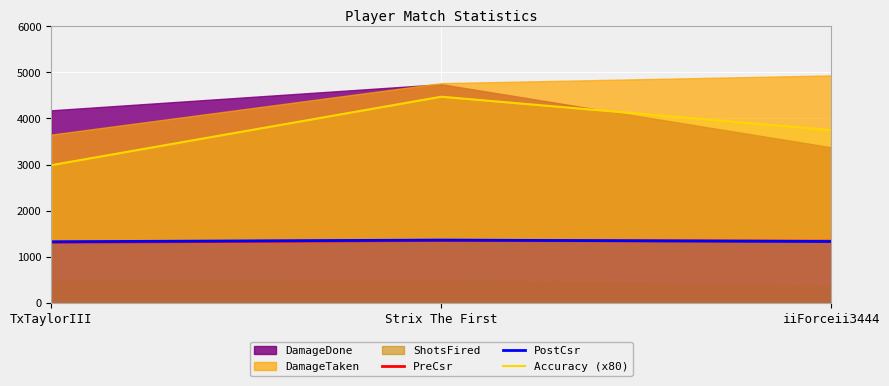

Between Strix The First and TxTaylorIII, which is larger?

Strix The First